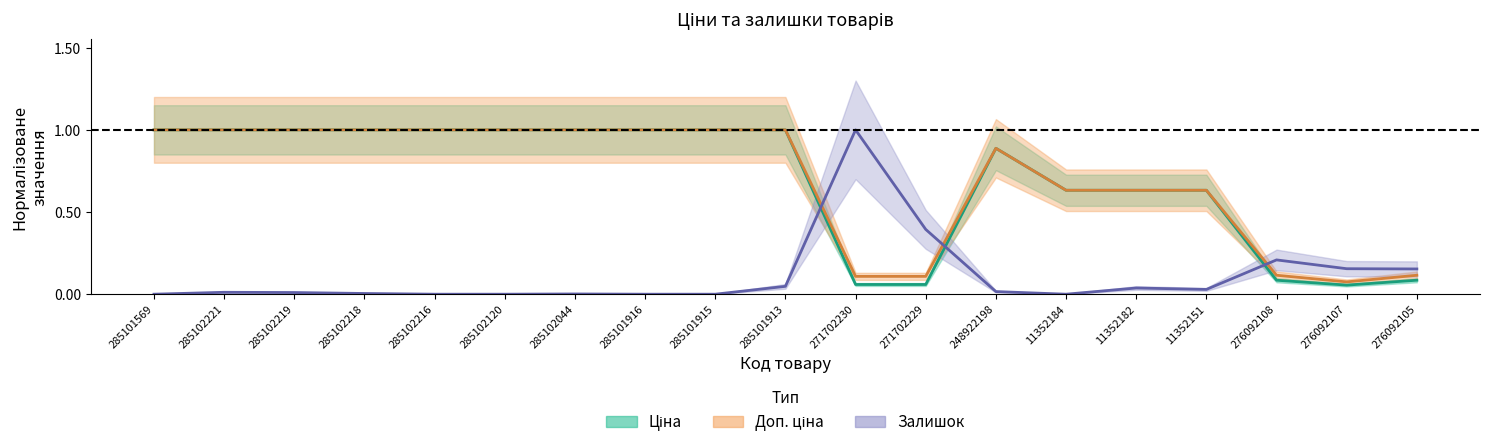

What is the label of the 6th point from the right?

11352184